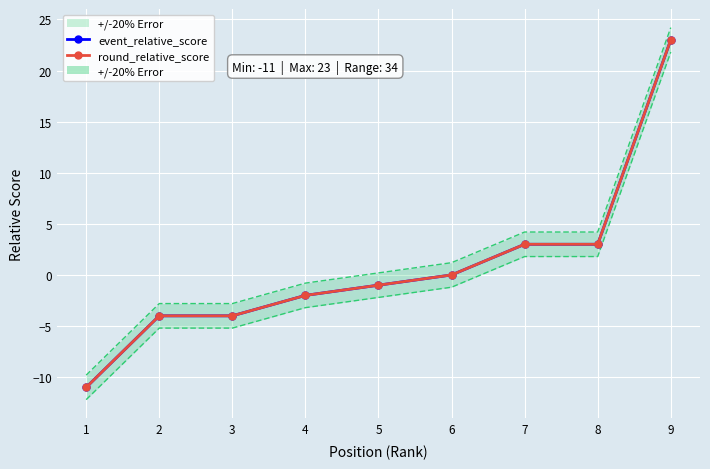

True or false: round_relative_score has more than 2 points higher than both neighbors.

False